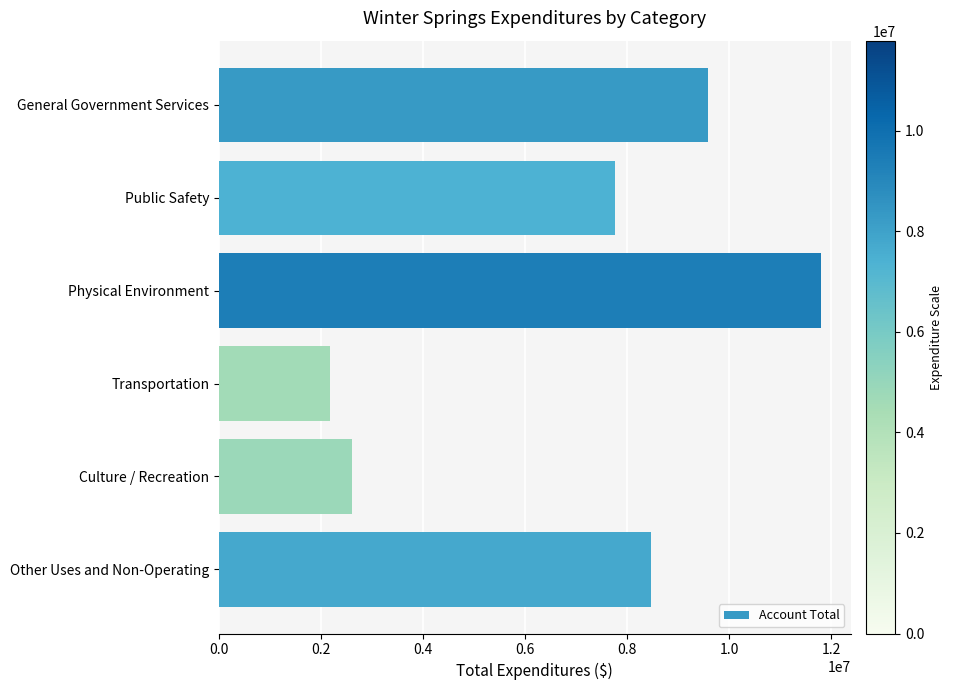

Reading top to bottom, extract all data points from this chart.

General Government Services=9573074	Public Safety=7749391	Physical Environment=11785986	Transportation=2182529	Culture / Recreation=2608448	Other Uses and Non-Operating=8469485